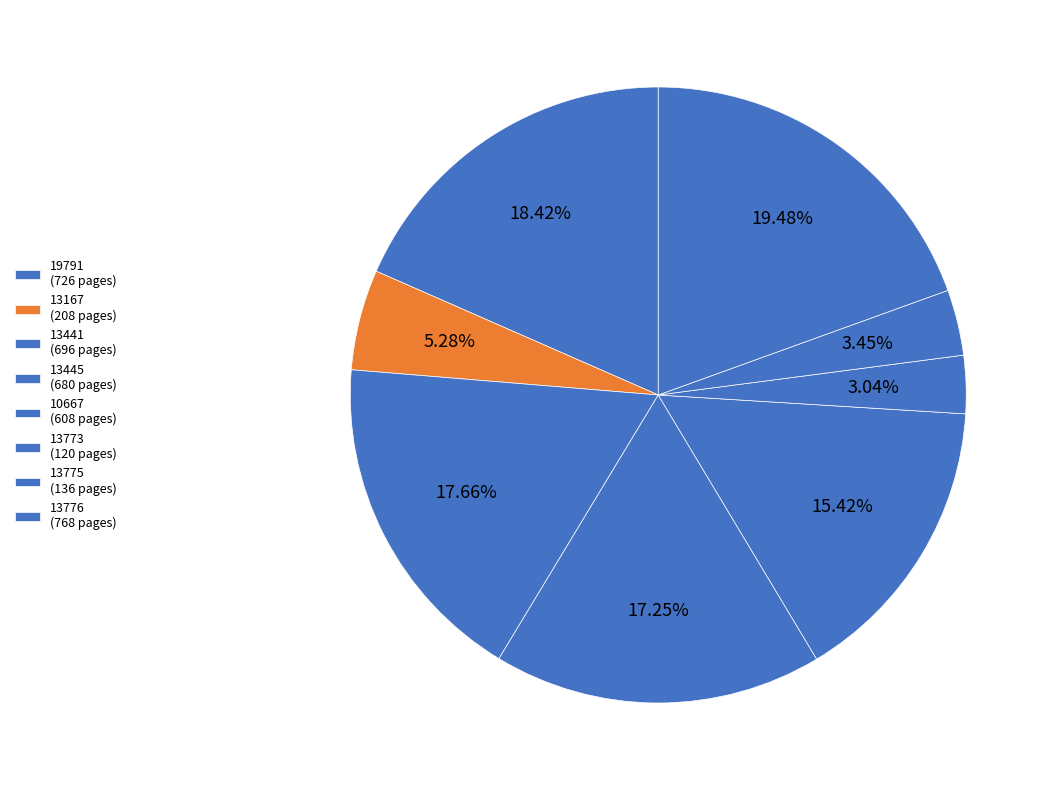

To the nearest percent, what is the average slice percentage?

12%